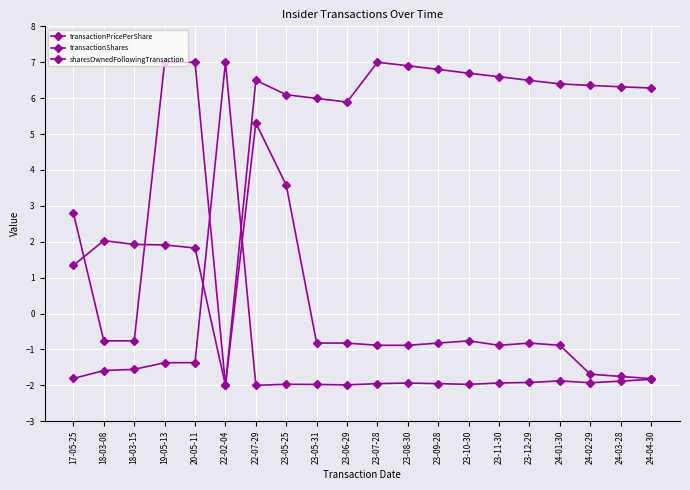

How many positive values does the transactionShares series have?

5